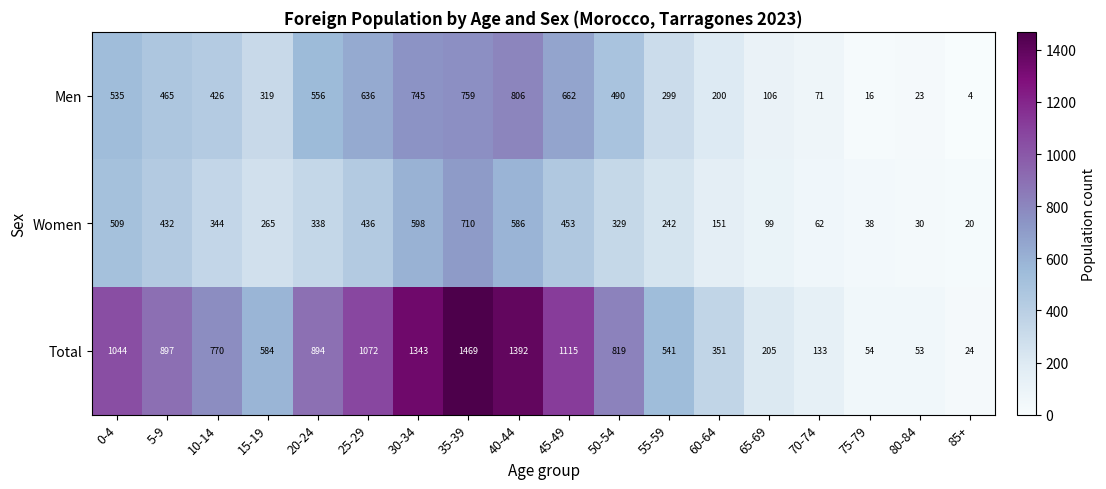

The value of Total at 20-24 is 894. True or false?

True